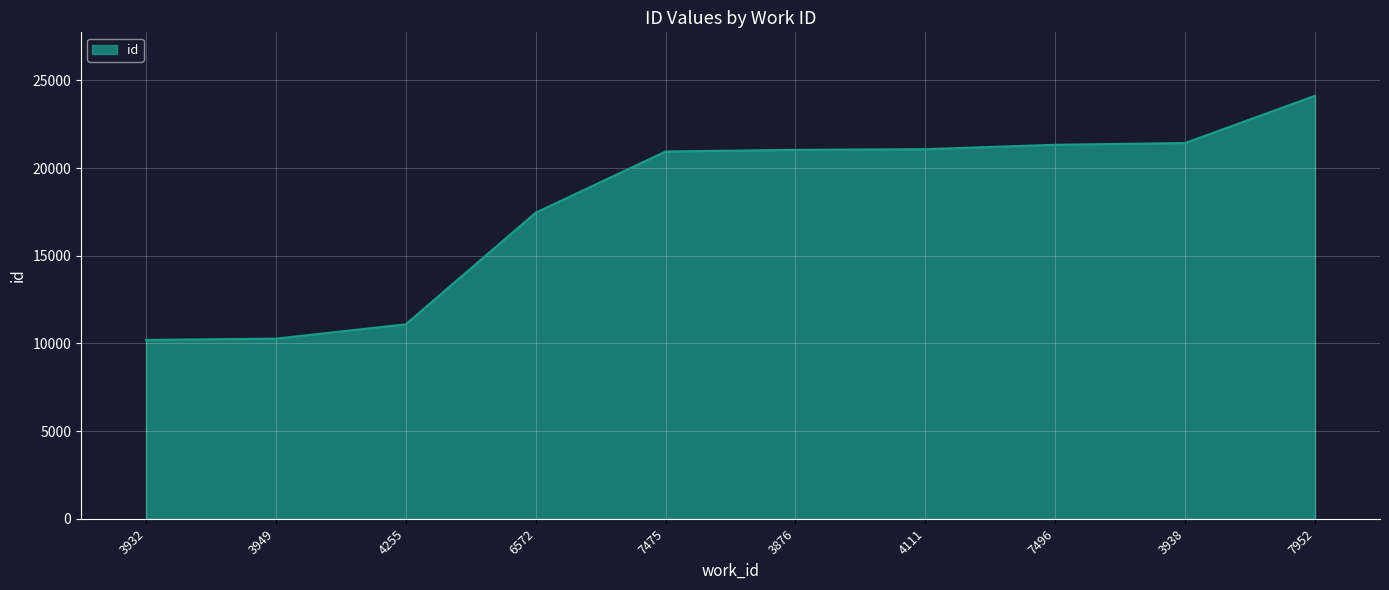

What is the difference between the maximum and minimum values?

13925